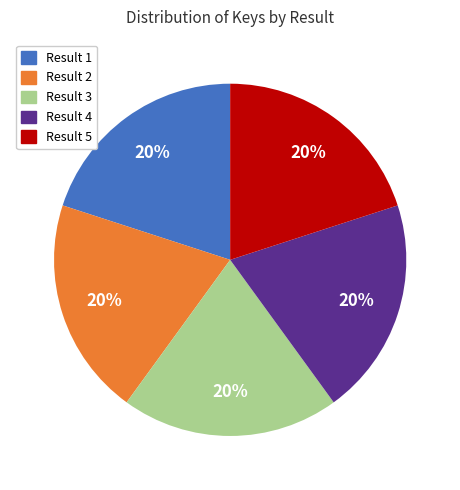

The Result 4 slice represents 20% of the pie. True or false?

True